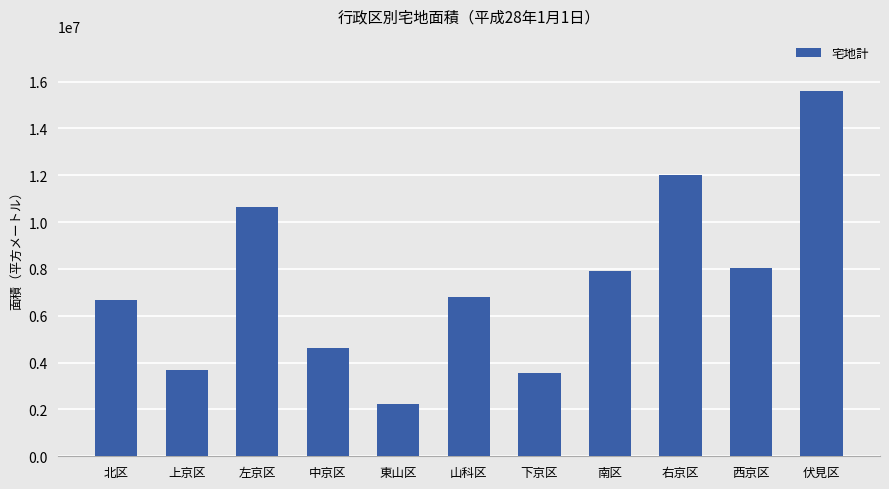

At which category does the chart reach its peak across all series?

伏見区